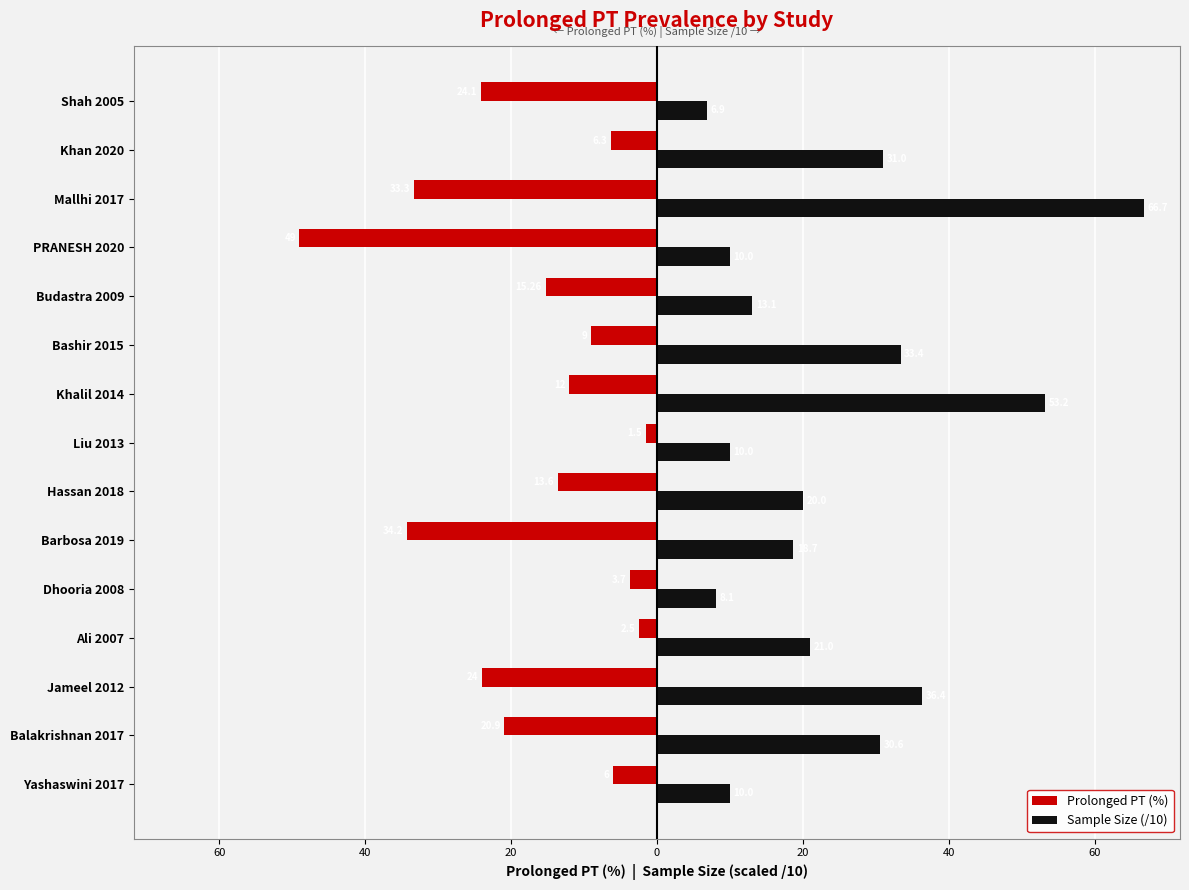

What are all the series names shown in the legend?

Prolonged PT (%), Sample Size (/10)